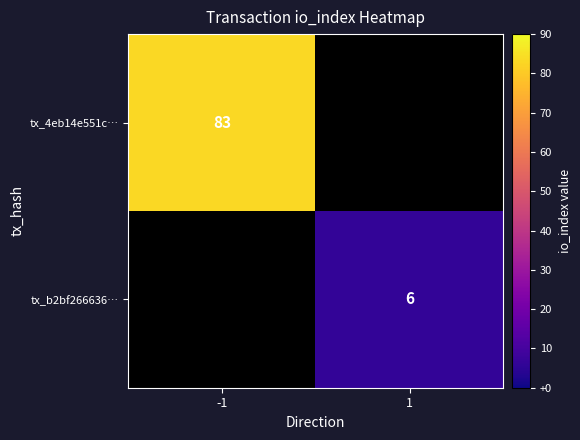

The value of tx_b2bf266636… at 1 is 2. True or false?

False